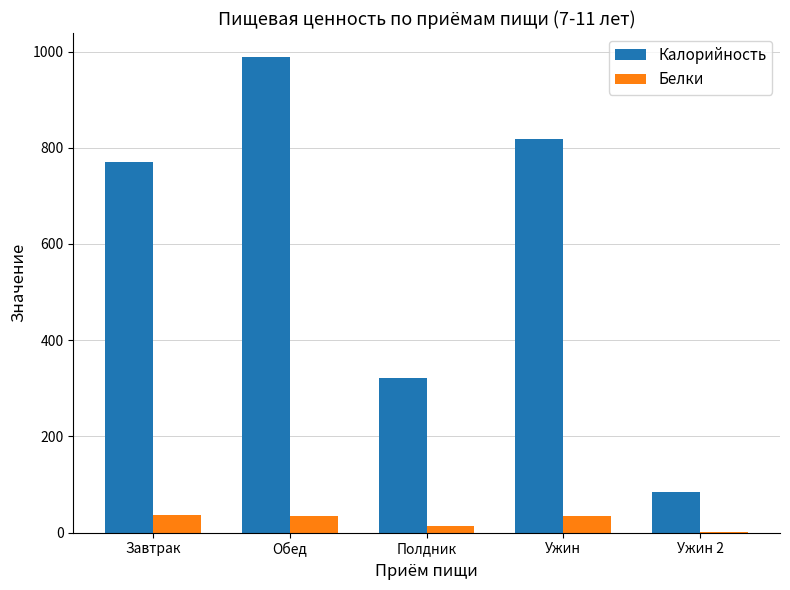

What is the spread (max minus min) of values at Полдник?

307.3